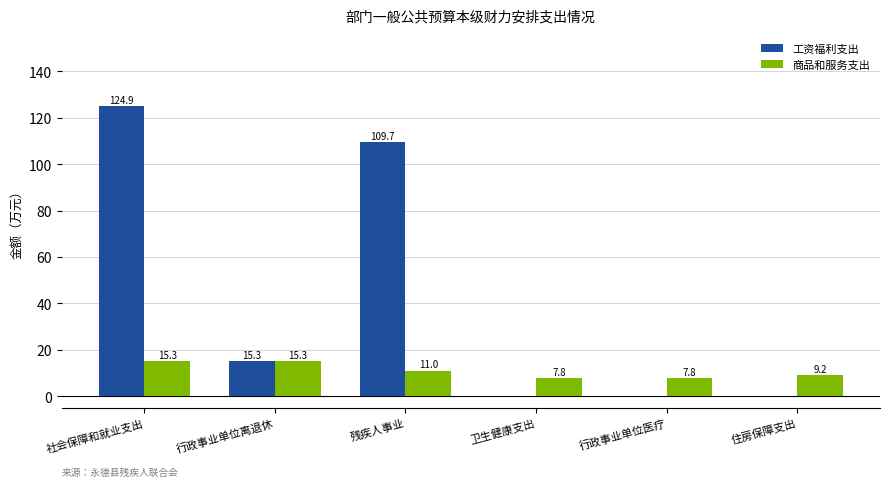

What is the sum of the 商品和服务支出 values at 行政事业单位医疗 and 社会保障和就业支出?

23.1